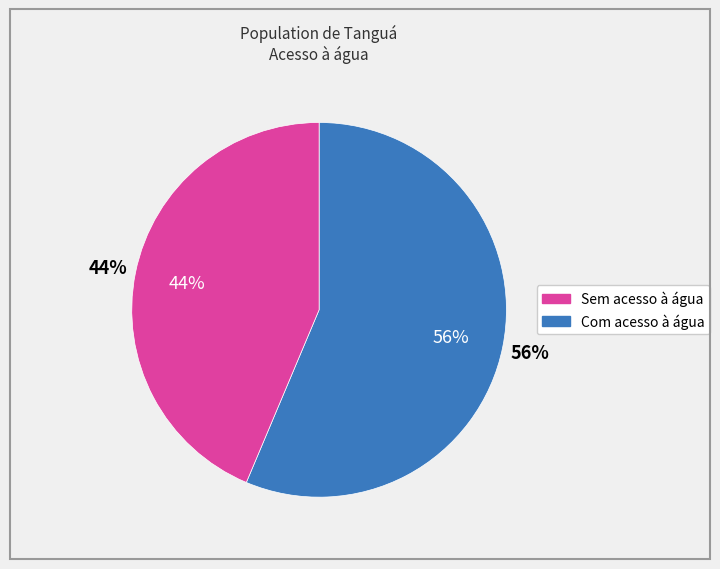

How many segments does this pie chart have?

2